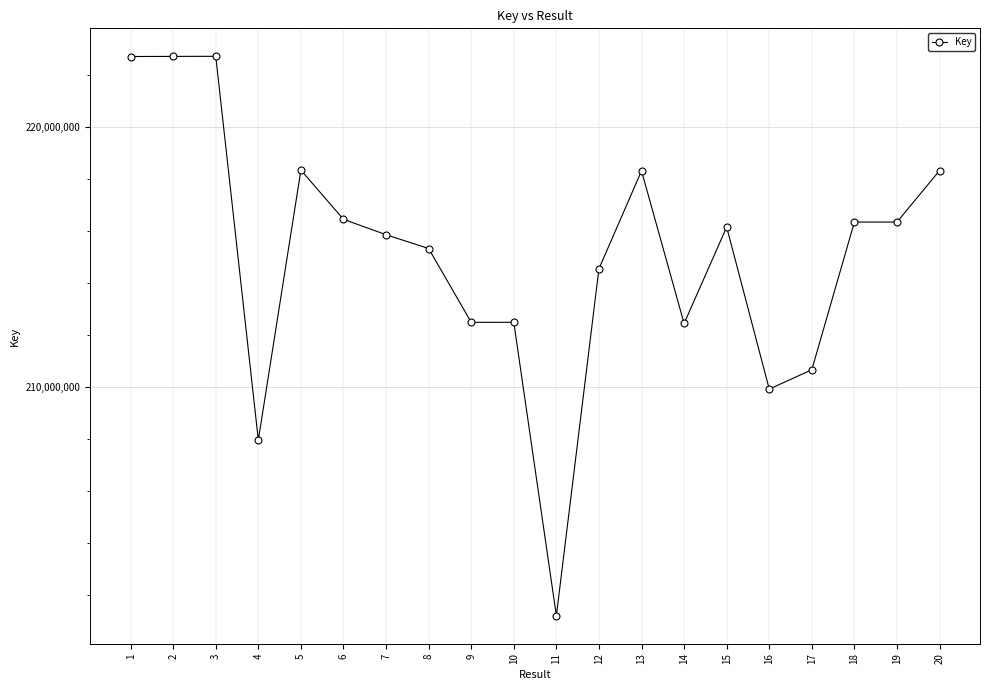

Is it true that the value at 17 is 345978485?

False